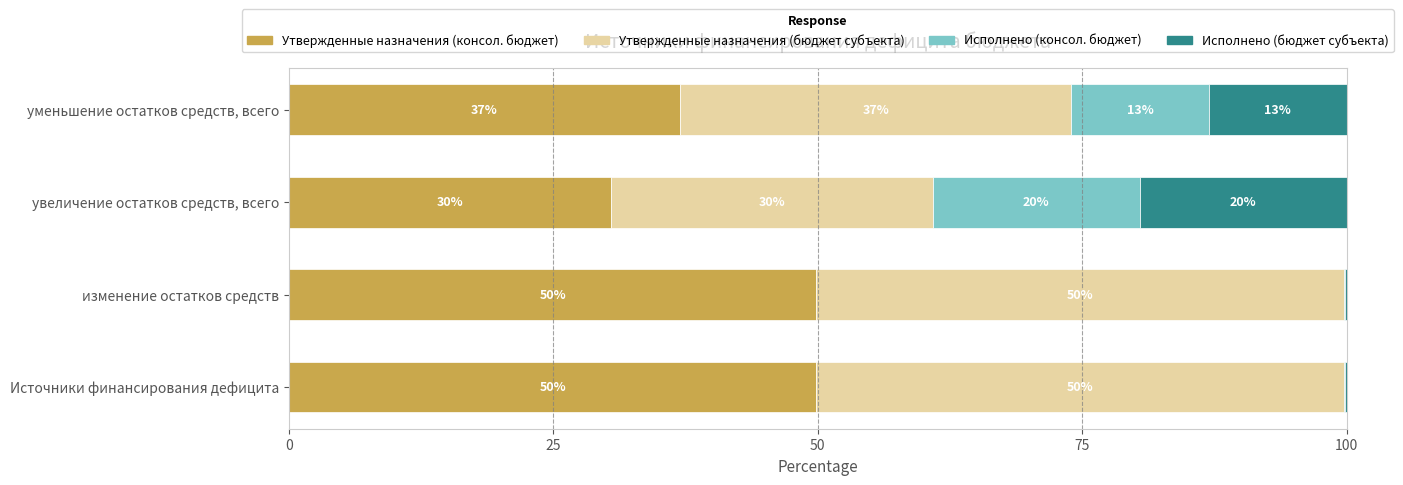

True or false: Утвержденные назначения (консол. бюджет) has a value of 56.1 at уменьшение остатков средств, всего.

False